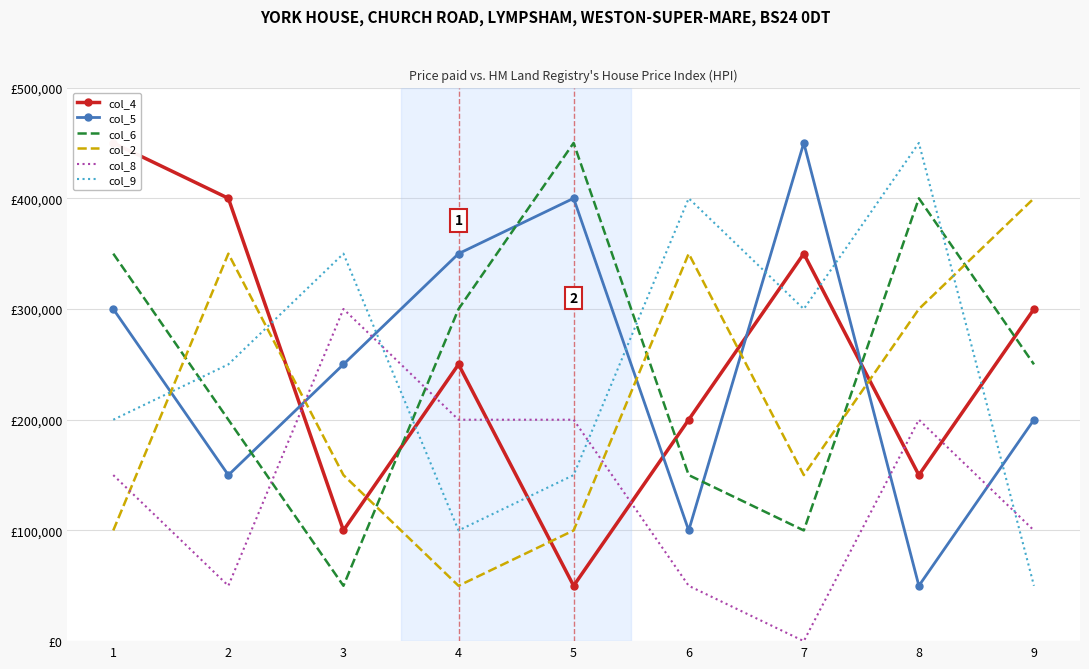

At which label does col_2 reach its minimum?

4